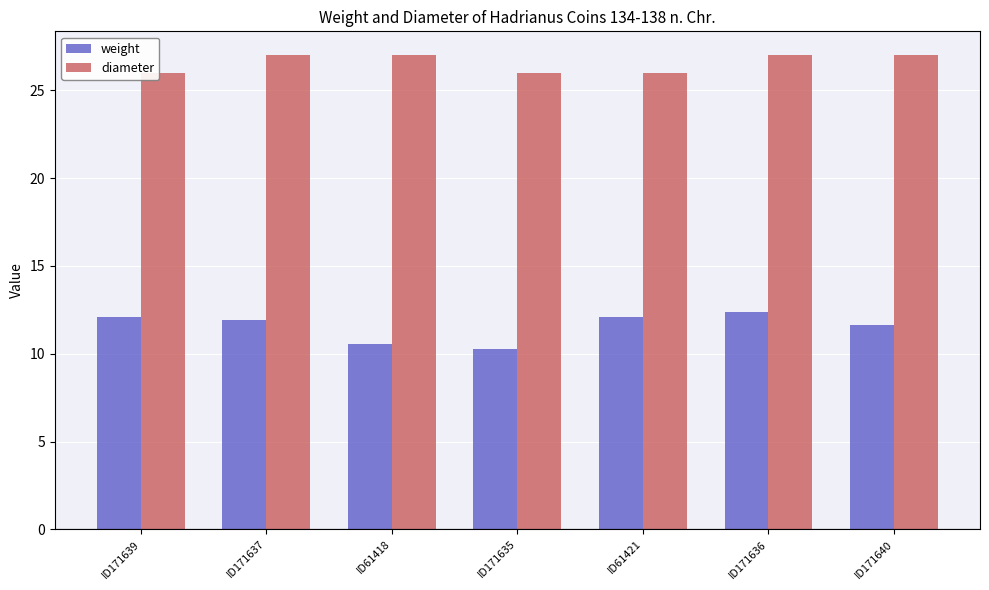

List the series in order of their peak value, lowest first.

weight, diameter